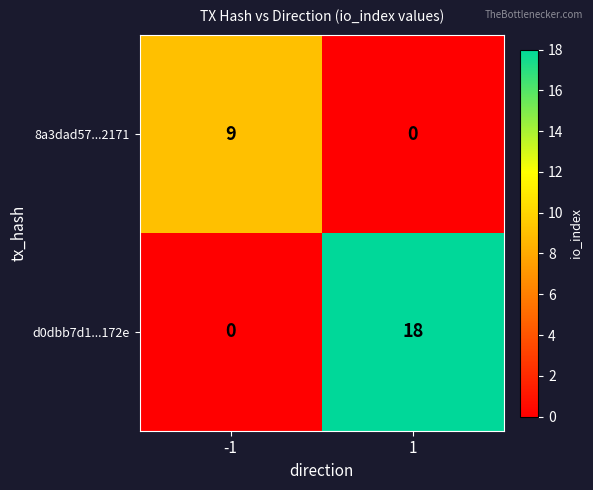

How many distinct data groups are displayed?

2